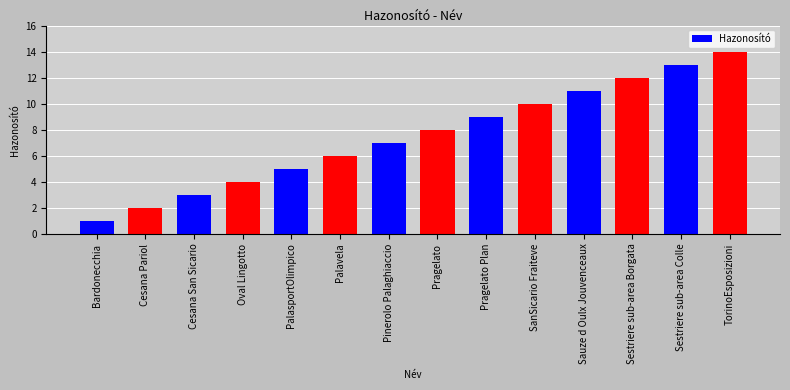

What is the maximum value shown in the chart?

14